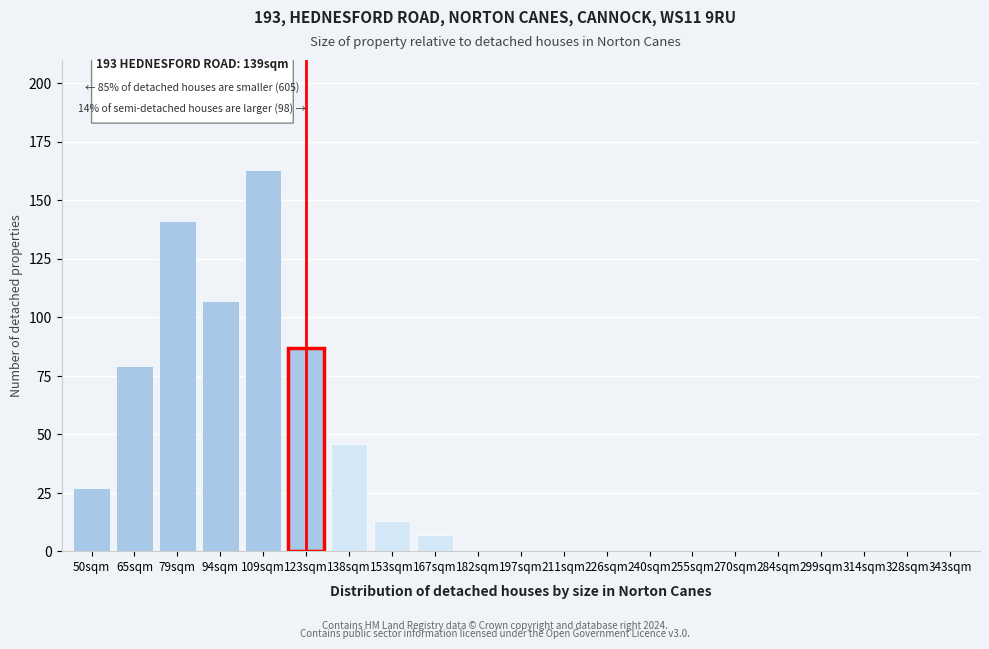

Reading right to left, extract all data points from this chart.

343sqm=0	328sqm=0	314sqm=0	299sqm=0	284sqm=0	270sqm=0	255sqm=0	240sqm=0	226sqm=0	211sqm=0	197sqm=0	182sqm=0	167sqm=7	153sqm=13	138sqm=46	123sqm=87	109sqm=163	94sqm=107	79sqm=141	65sqm=79	50sqm=27